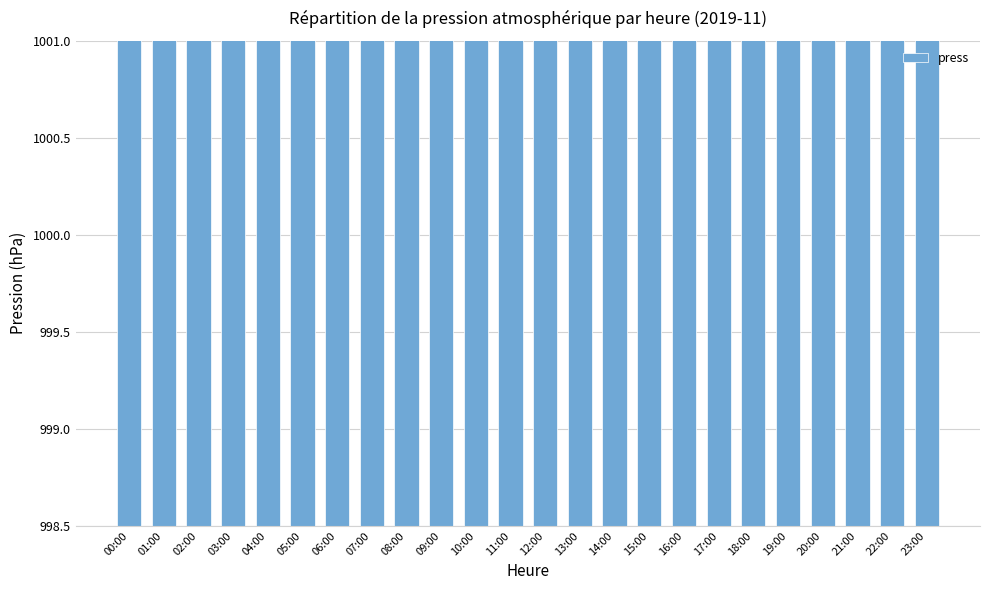

Which category has the highest value across all series?

02:00